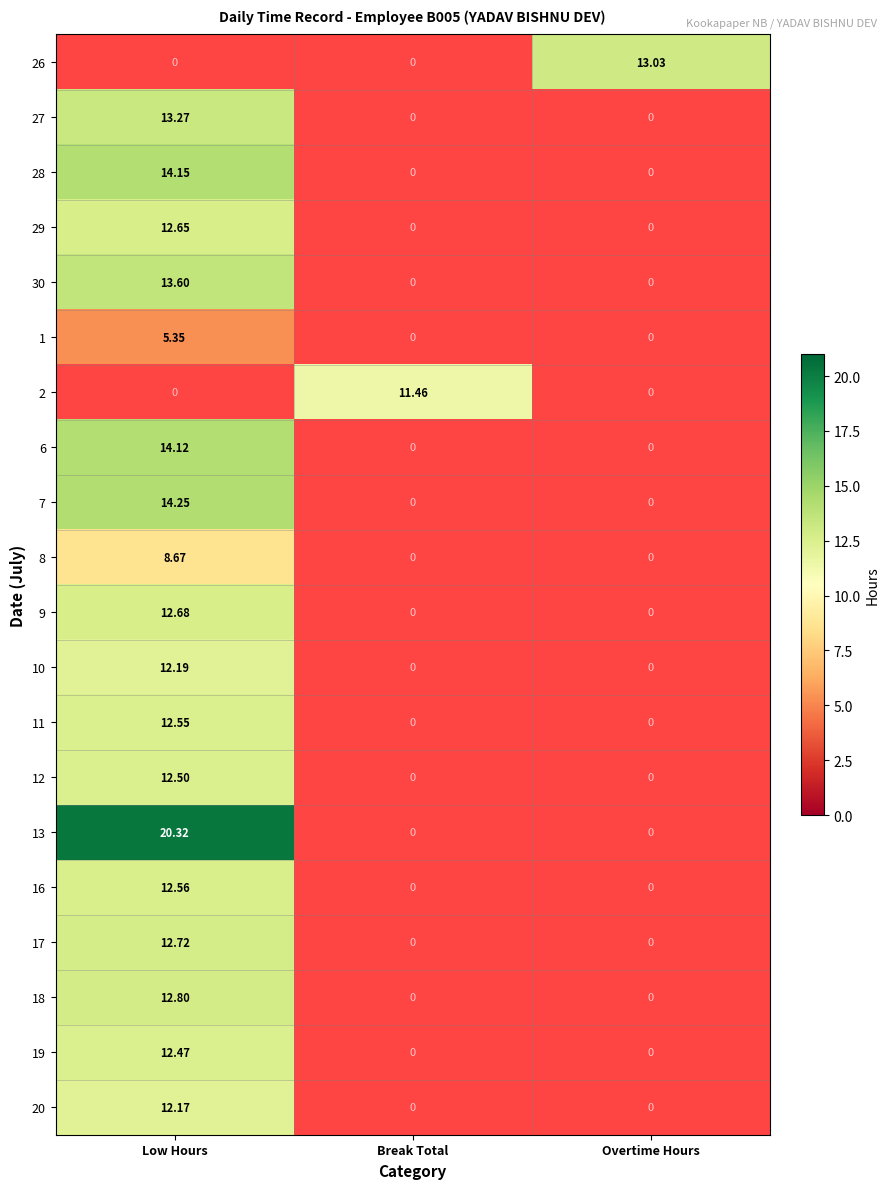

At Overtime Hours, list the series in order from smallest to largest.

26, 27, 28, 29, 30, 1, 2, 6, 7, 8, 9, 10, 11, 12, 13, 16, 17, 18, 19, 20